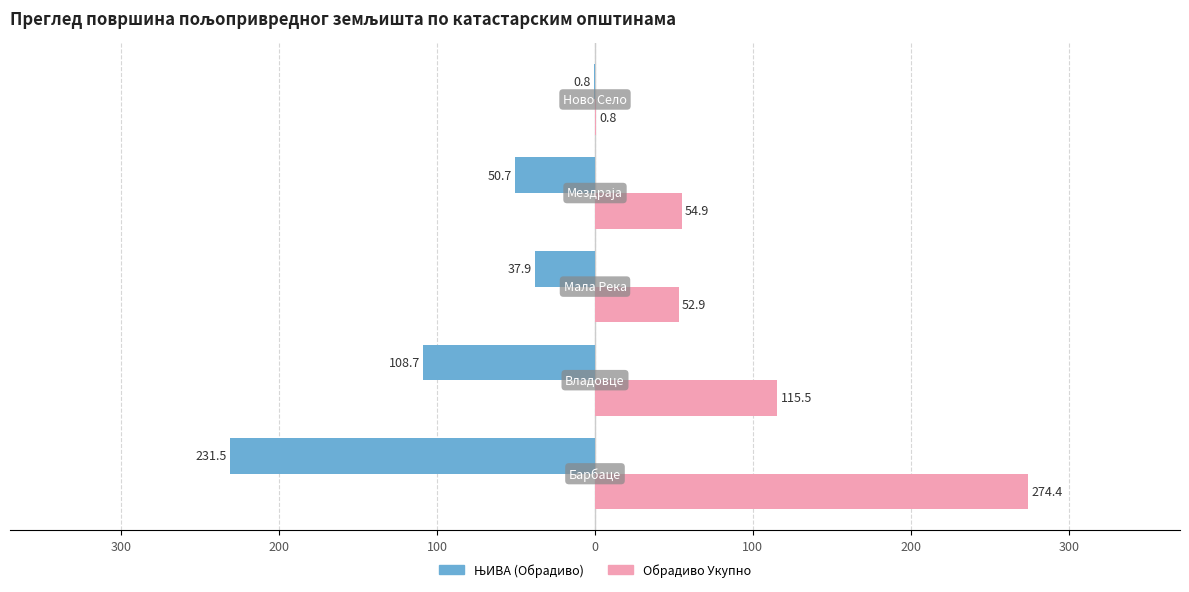

What is the difference between the maximum and minimum values in the ЊИВА (Обрадиво) series?

230.7